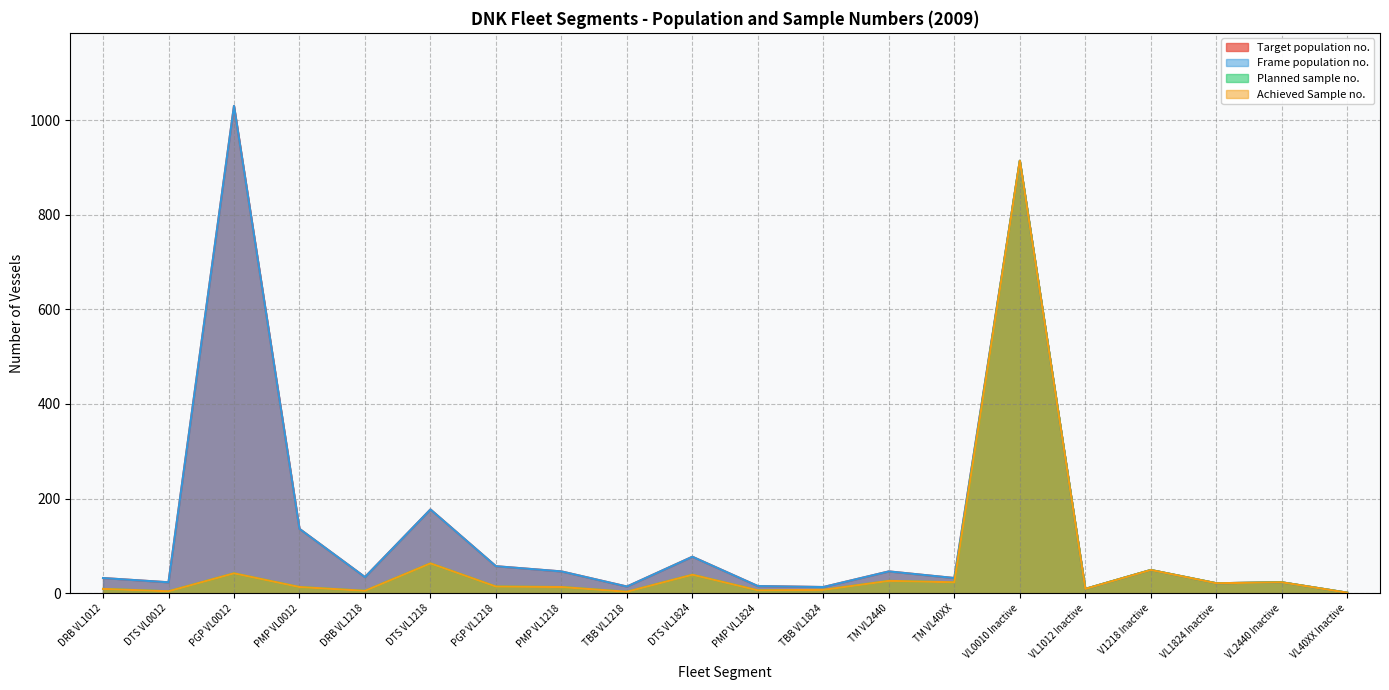

What is the value of the Frame population no. point at the 12th from the left?

13